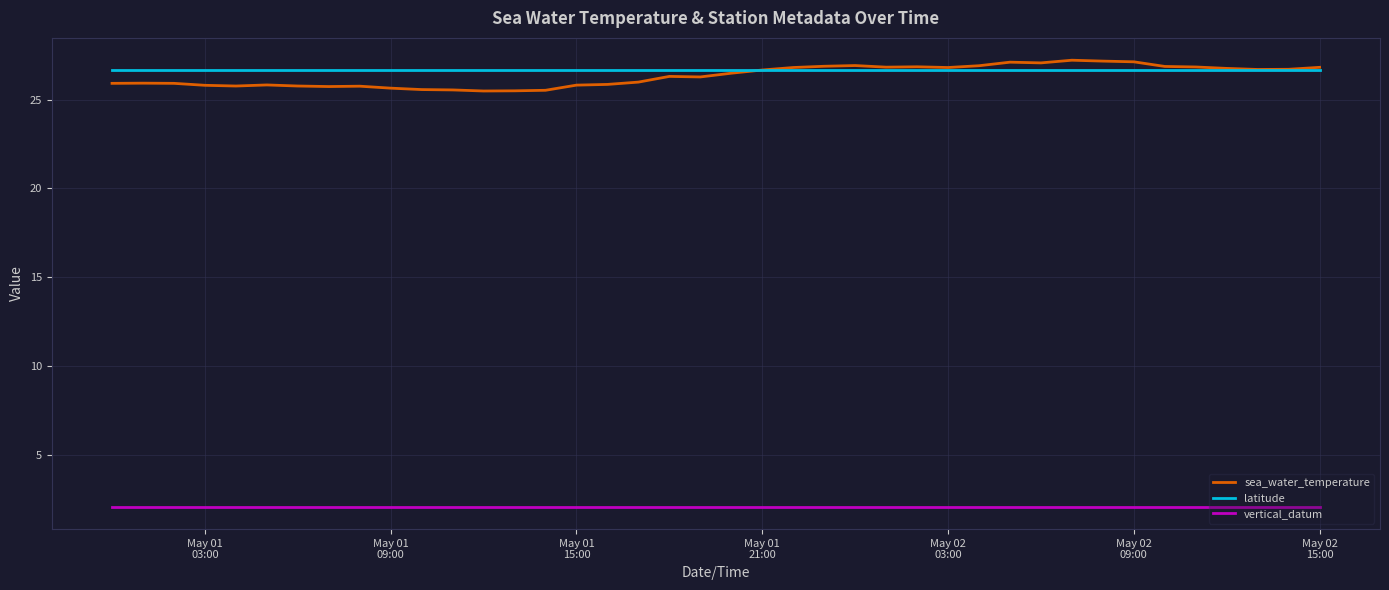

What are all the series names shown in the legend?

sea_water_temperature, latitude, vertical_datum